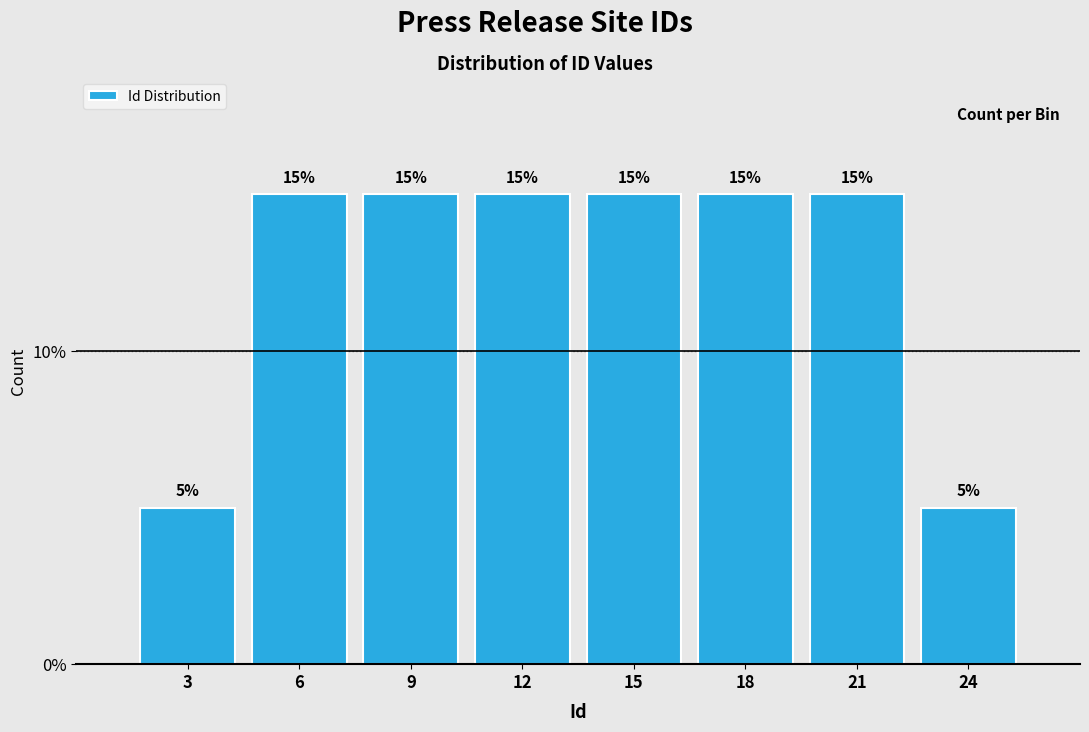

Reading left to right, list all the values displayed in this chart.

5	15	15	15	15	15	15	5